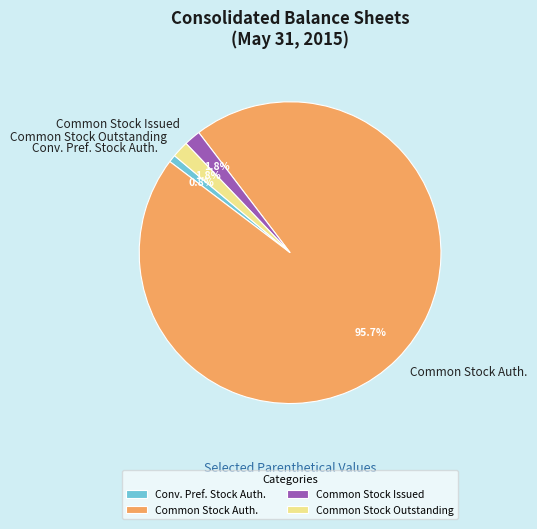

What is the largest slice in the pie chart?

Common Stock Auth.